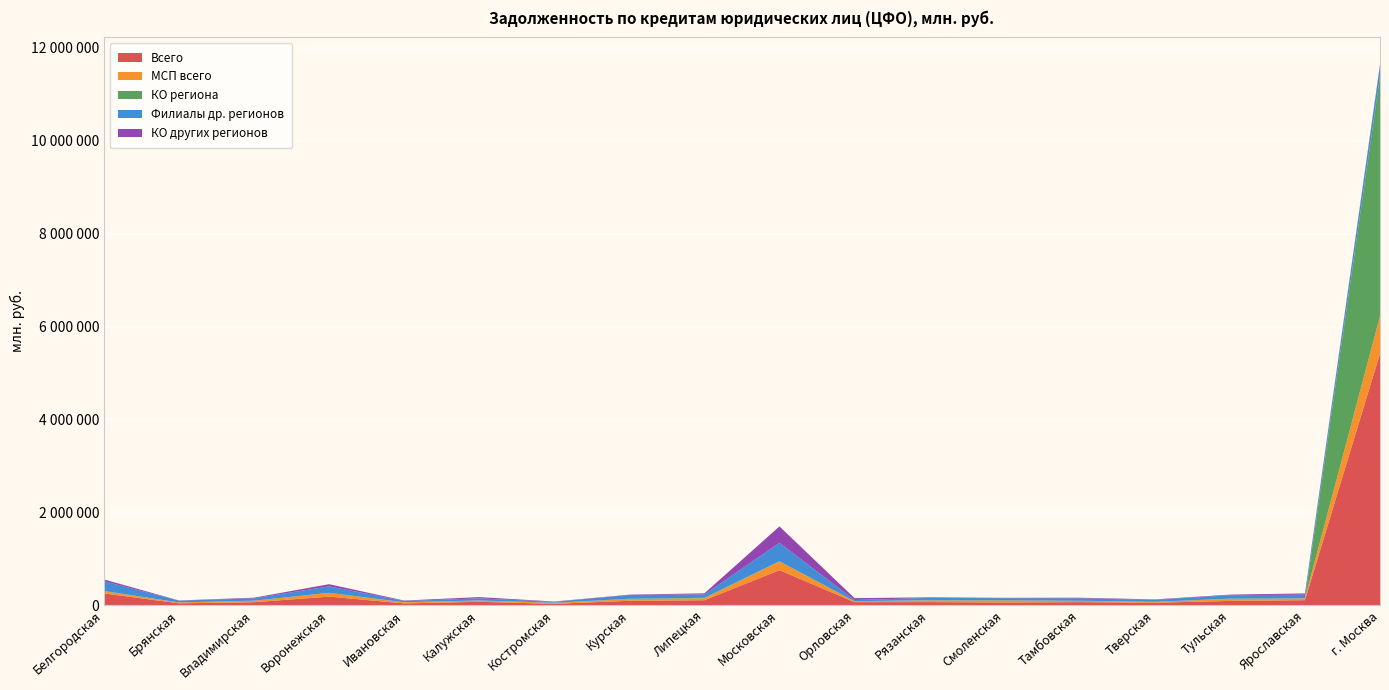

Reading right to left, list all the values displayed in this chart.

Всего: г. Москва=5418028	Ярославская=109429	Тульская=93211	Тверская=54152	Тамбовская=67252	Смоленская=59095	Рязанская=67766	Орловская=66848	Московская=756131	Липецкая=108287	Курская=95668	Костромская=30797	Калужская=74296	Ивановская=39723	Воронежская=186145	Владимирская=65416	Брянская=41912	Белгородская=255237
МСП всего: г. Москва=806070	Ярославская=36144	Тульская=42466	Тверская=17914	Тамбовская=27518	Смоленская=41875	Рязанская=34295	Орловская=19814	Московская=185072	Липецкая=40271	Курская=36689	Костромская=18896	Калужская=26976	Ивановская=21688	Воронежская=81119	Владимирская=32178	Брянская=19301	Белгородская=45722
КО региона: г. Москва=5158622	Ярославская=1974	Тульская=6942	Тверская=2776	Тамбовская=1692	Смоленская=6152	Рязанская=7252	Орловская=0	Московская=5425	Липецкая=11949	Курская=7296	Костромская=4346	Калужская=1966	Ивановская=3919	Воронежская=208	Владимирская=1001	Брянская=0	Белгородская=7963
Филиалы др. регионов: г. Москва=237624	Ярославская=80763	Тульская=73448	Тверская=42332	Тамбовская=52627	Смоленская=45415	Рязанская=47564	Орловская=26992	Московская=395545	Липецкая=73139	Курская=79924	Костромская=21215	Калужская=44990	Ивановская=25161	Воронежская=139898	Владимирская=49764	Брянская=38115	Белгородская=207546
КО других регионов: г. Москва=21782	Ярославская=26692	Тульская=12821	Тверская=9044	Тамбовская=12933	Смоленская=7528	Рязанская=12950	Орловская=39856	Московская=355161	Липецкая=23199	Курская=8448	Костромская=5236	Калужская=27340	Ивановская=10643	Воронежская=46039	Владимирская=14651	Брянская=3797	Белгородская=39728